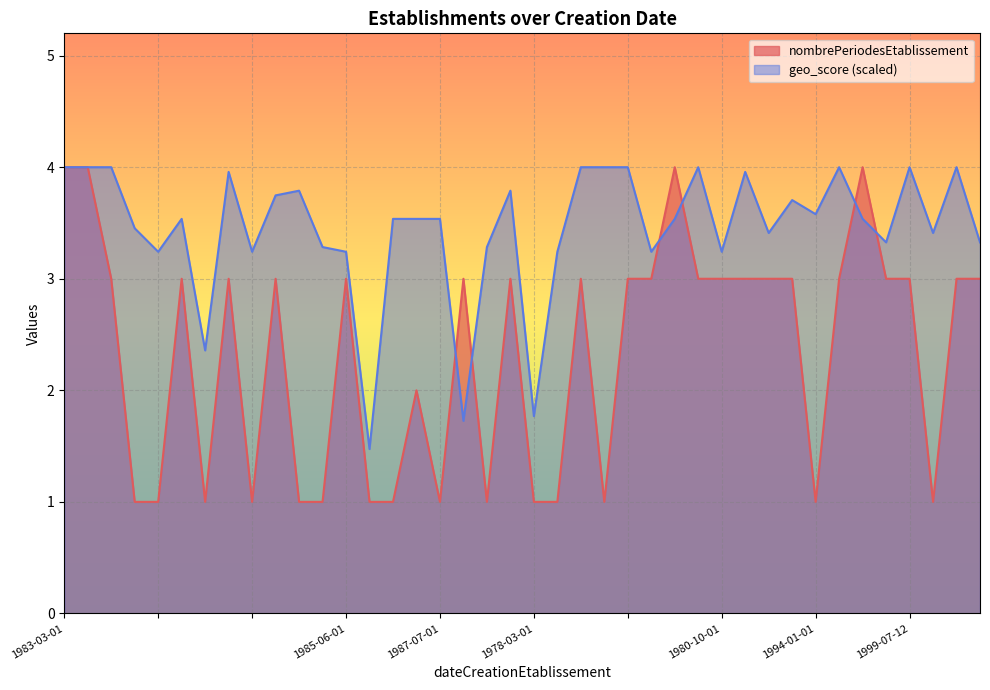

Which series has the largest total across all categories?

geo_score (scaled)